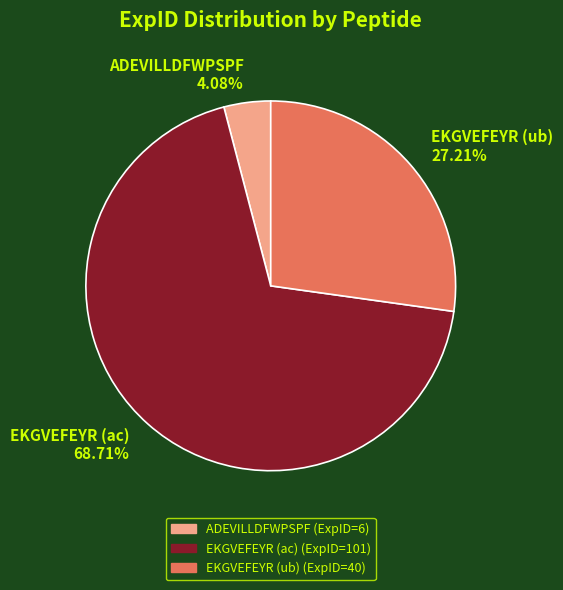

Which has a higher value, EKGVEFEYR (ac) or ADEVILLDFWPSPF?

EKGVEFEYR (ac)